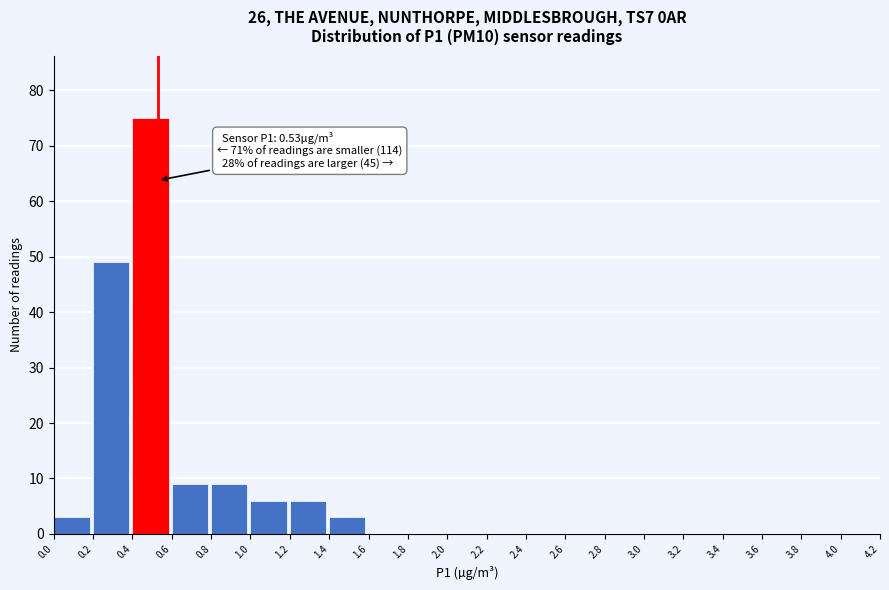

Which range on the x-axis has the tallest bar?

0.4 to 0.6